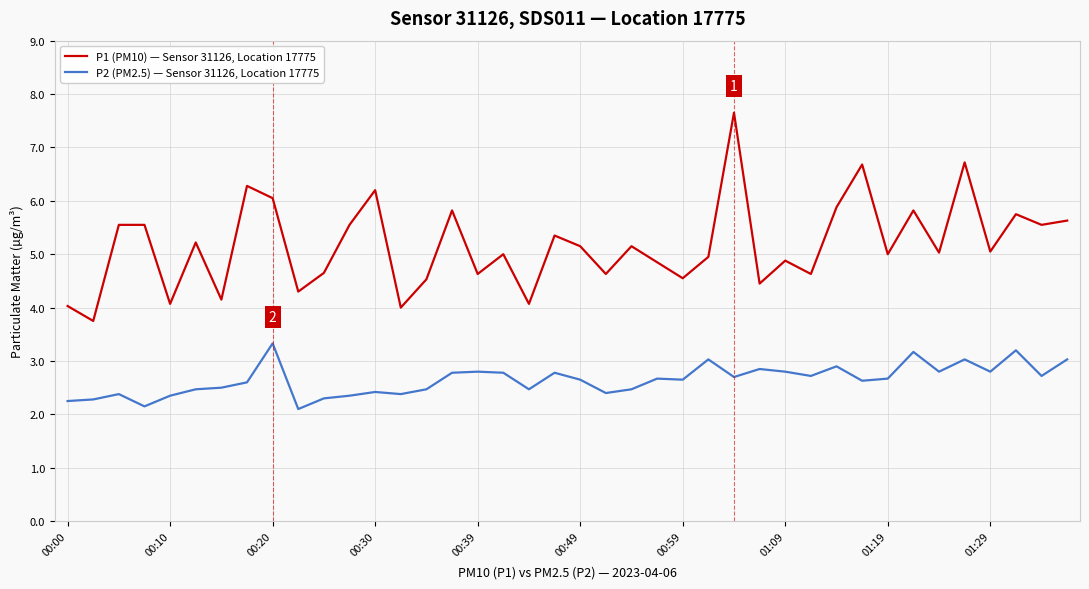

What is the difference between the maximum and minimum values in the P1 (PM10) — Sensor 31126, Location 17775 series?

3.9